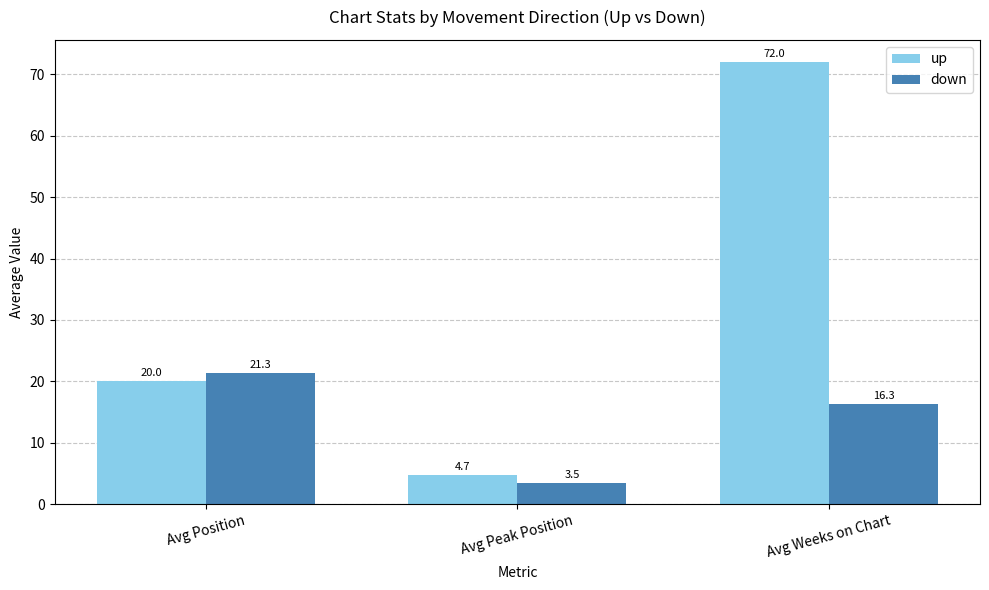

List the series in order of their peak value, highest first.

up, down